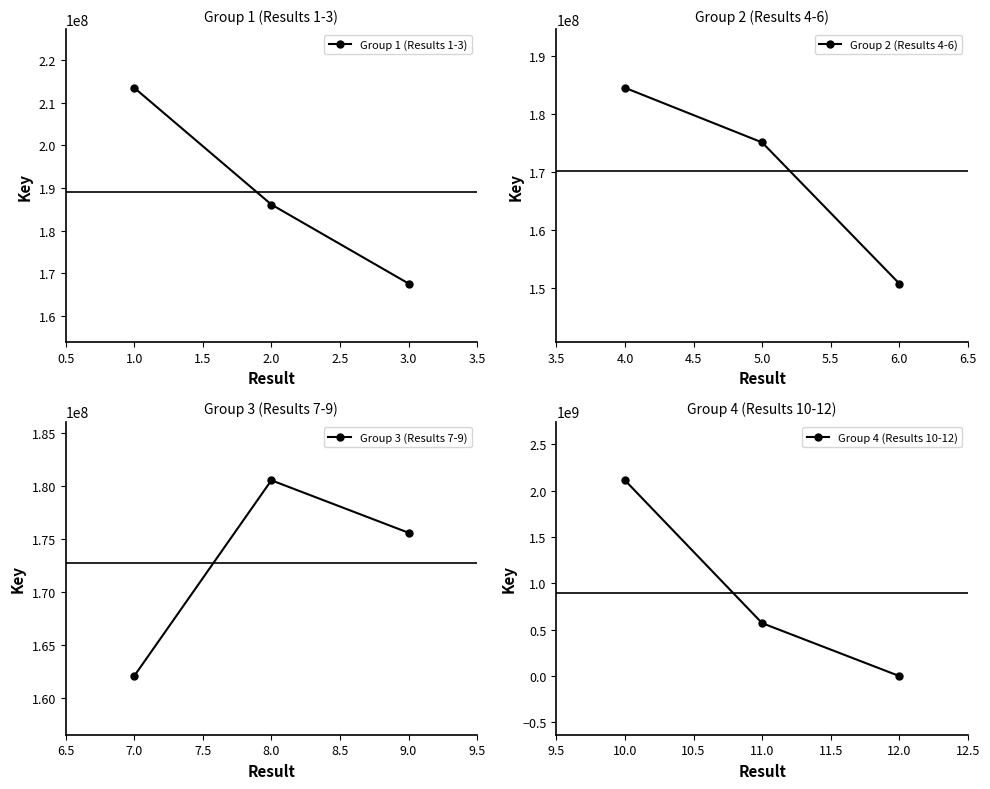

Reading right to left, transcribe all the data shown in this chart.

Group 1 (Results 1-3): 167554812	186106701	213527897
Group 2 (Results 4-6): 150795902	175102586	184511292
Group 3 (Results 7-9): 175595190	180551793	162053752
Group 4 (Results 10-12): 314619	571121073	2112942402